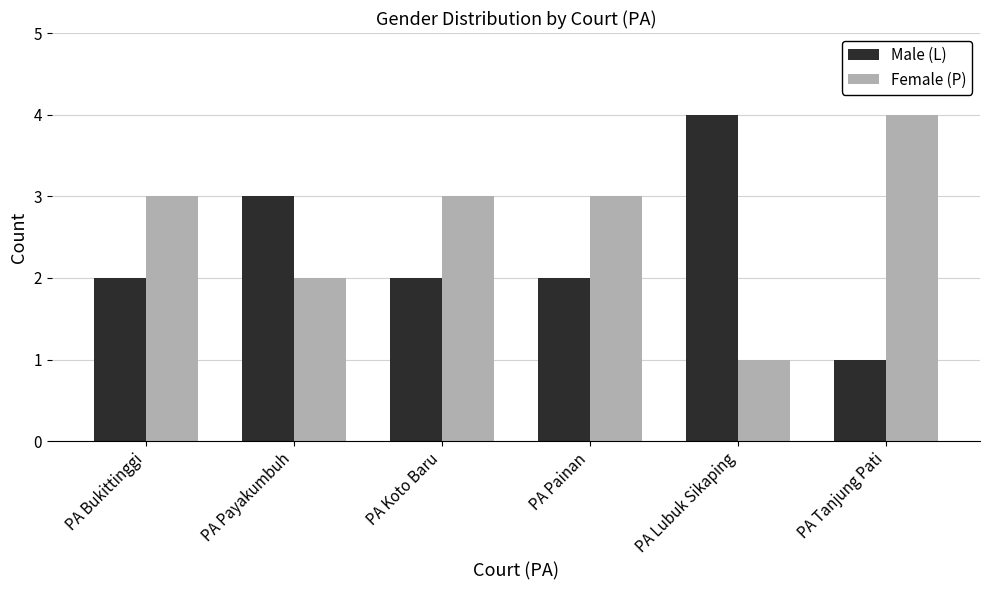

What is the total value across all series at PA Bukittinggi?

5